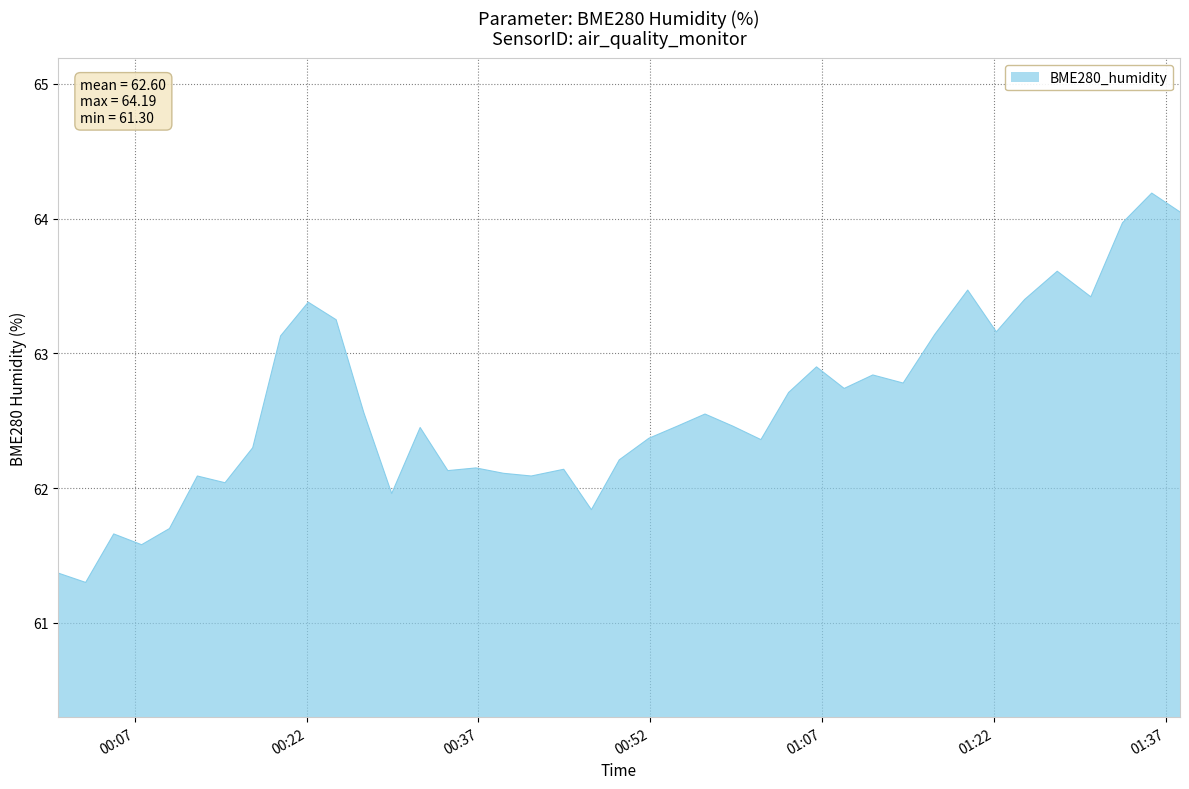

What is the difference between the maximum and minimum values?

2.9